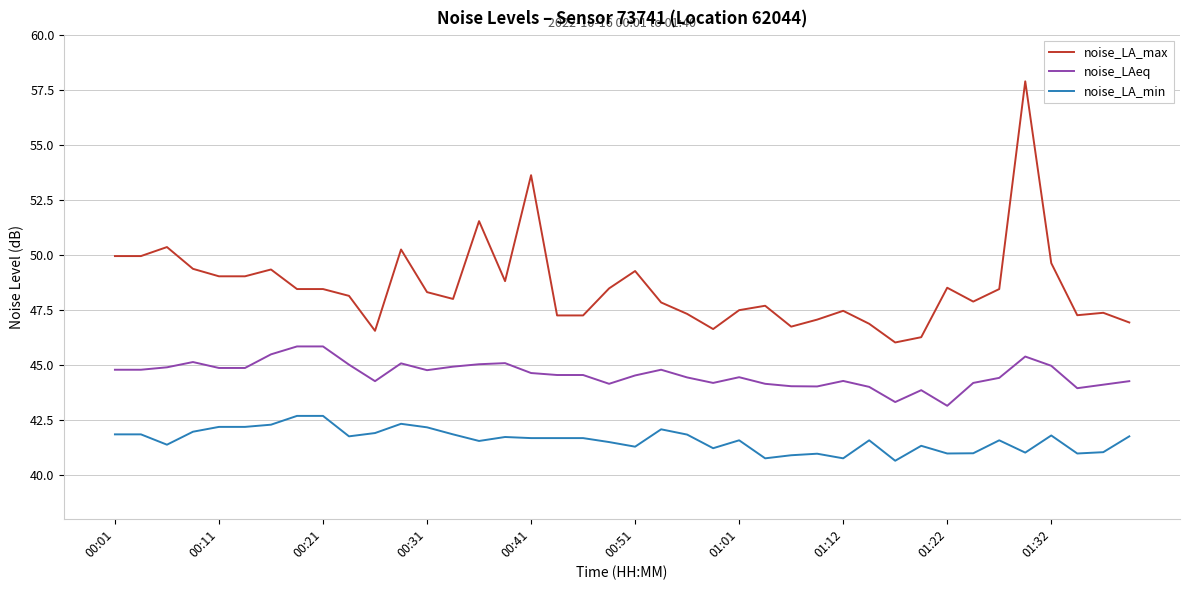

Which series has the widest spread of values?

noise_LA_max